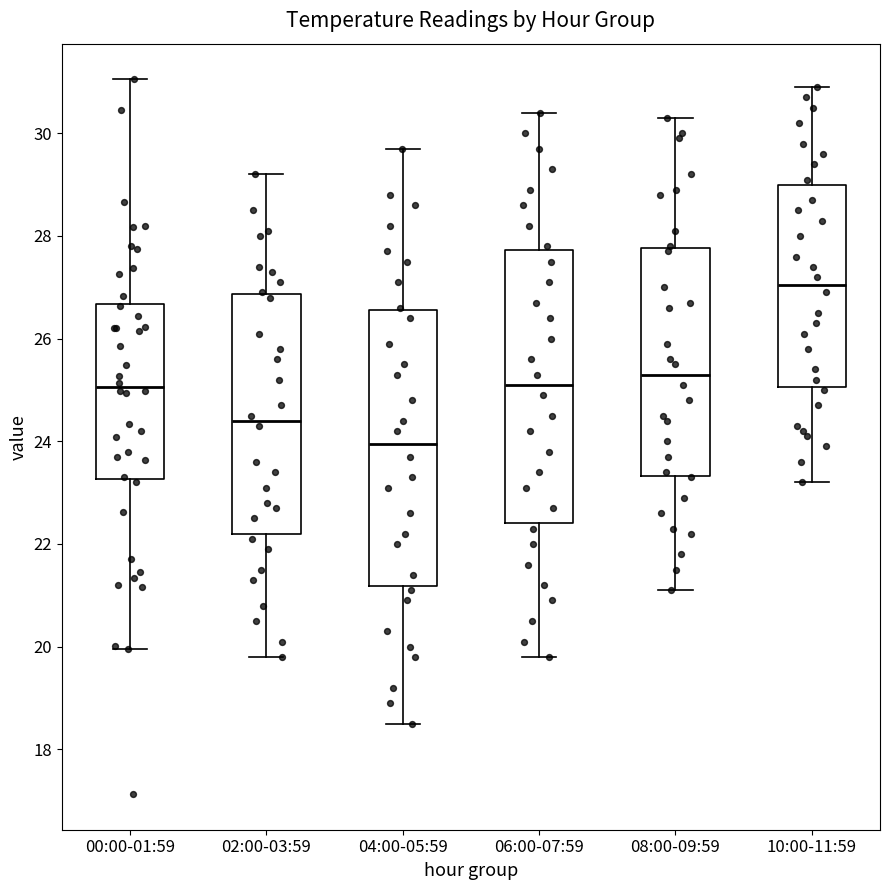

Which box's median line is the highest?

10:00-11:59